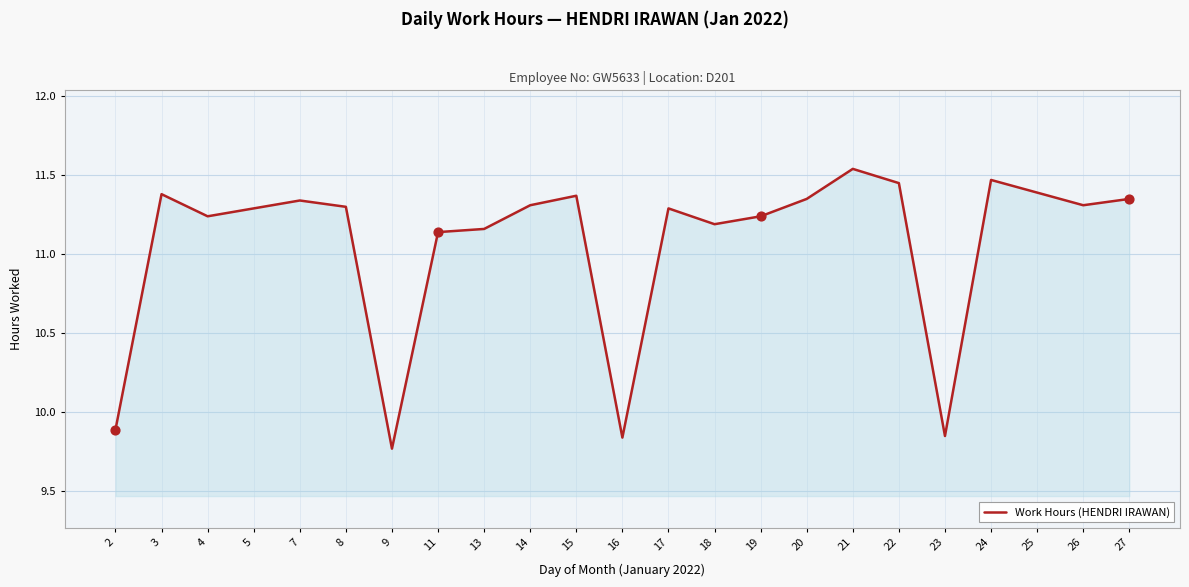

What is the ratio of the value at 18 to the value at 25?

1.0